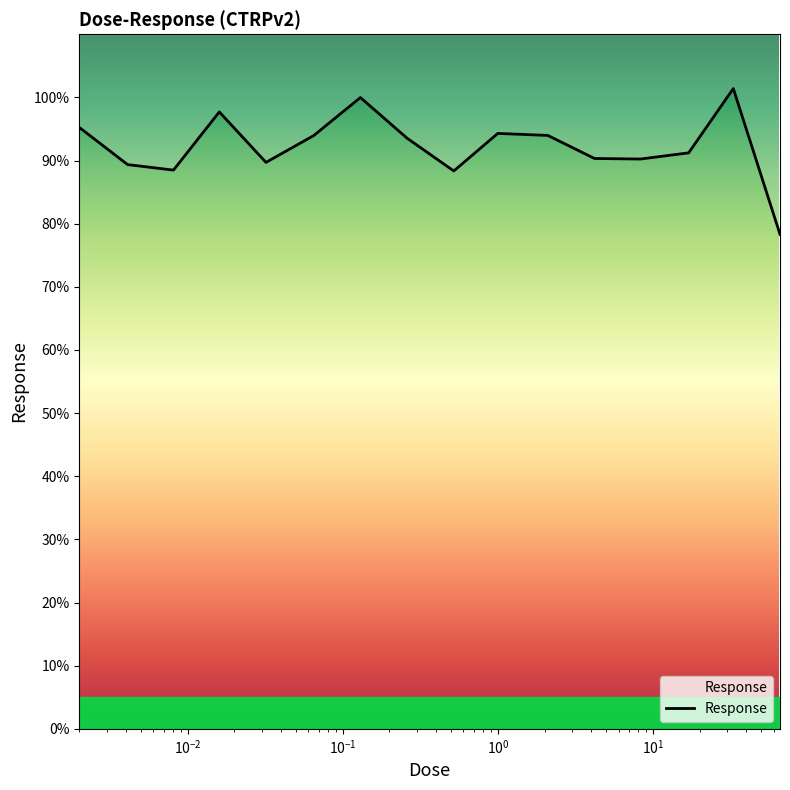

How many interior local valleys (lower than both neighbors) does the data have?

4